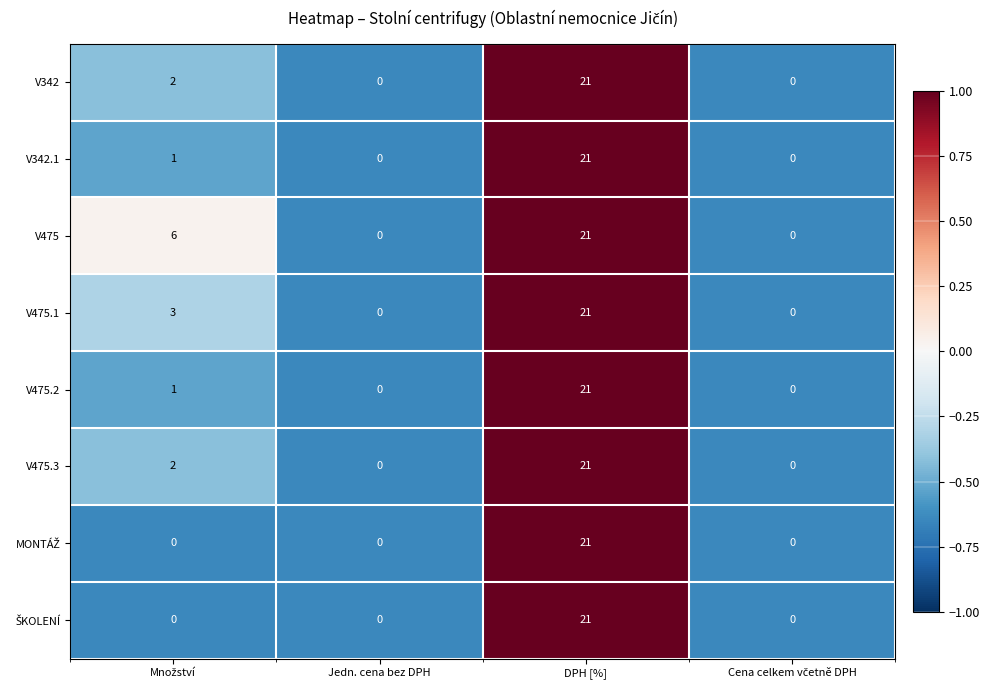

How many categories are shown in the chart?

4